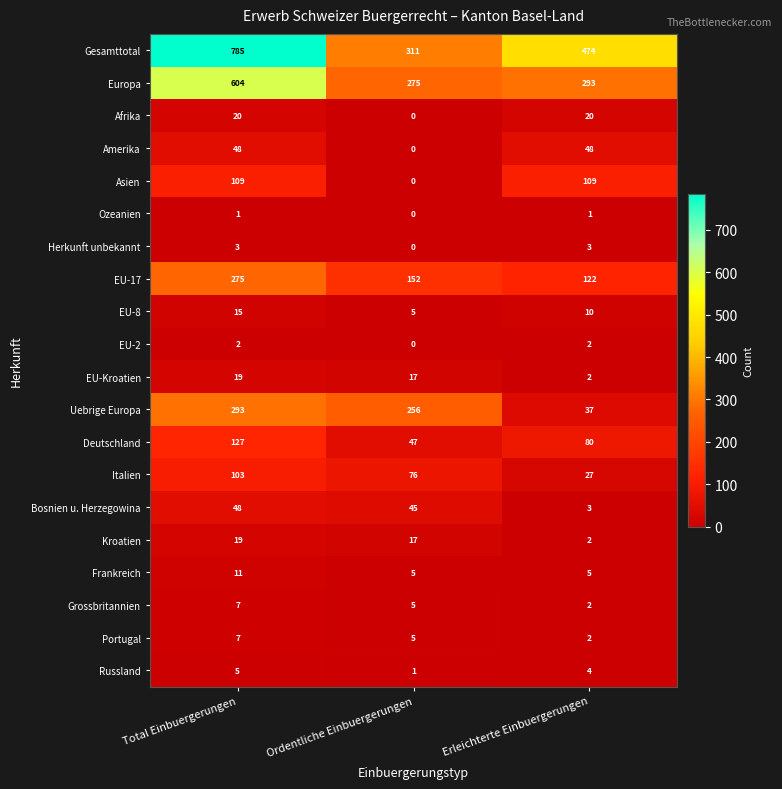

What is the difference between the Amerika values at Total Einbuergerungen and Ordentliche Einbuergerungen?

48